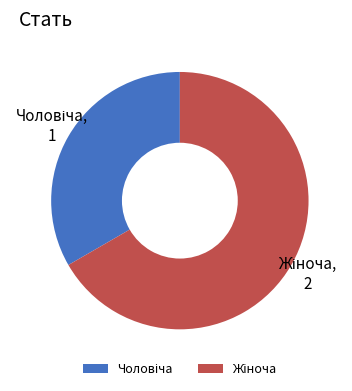

Is there any slice that represents more than half of the pie?

Yes